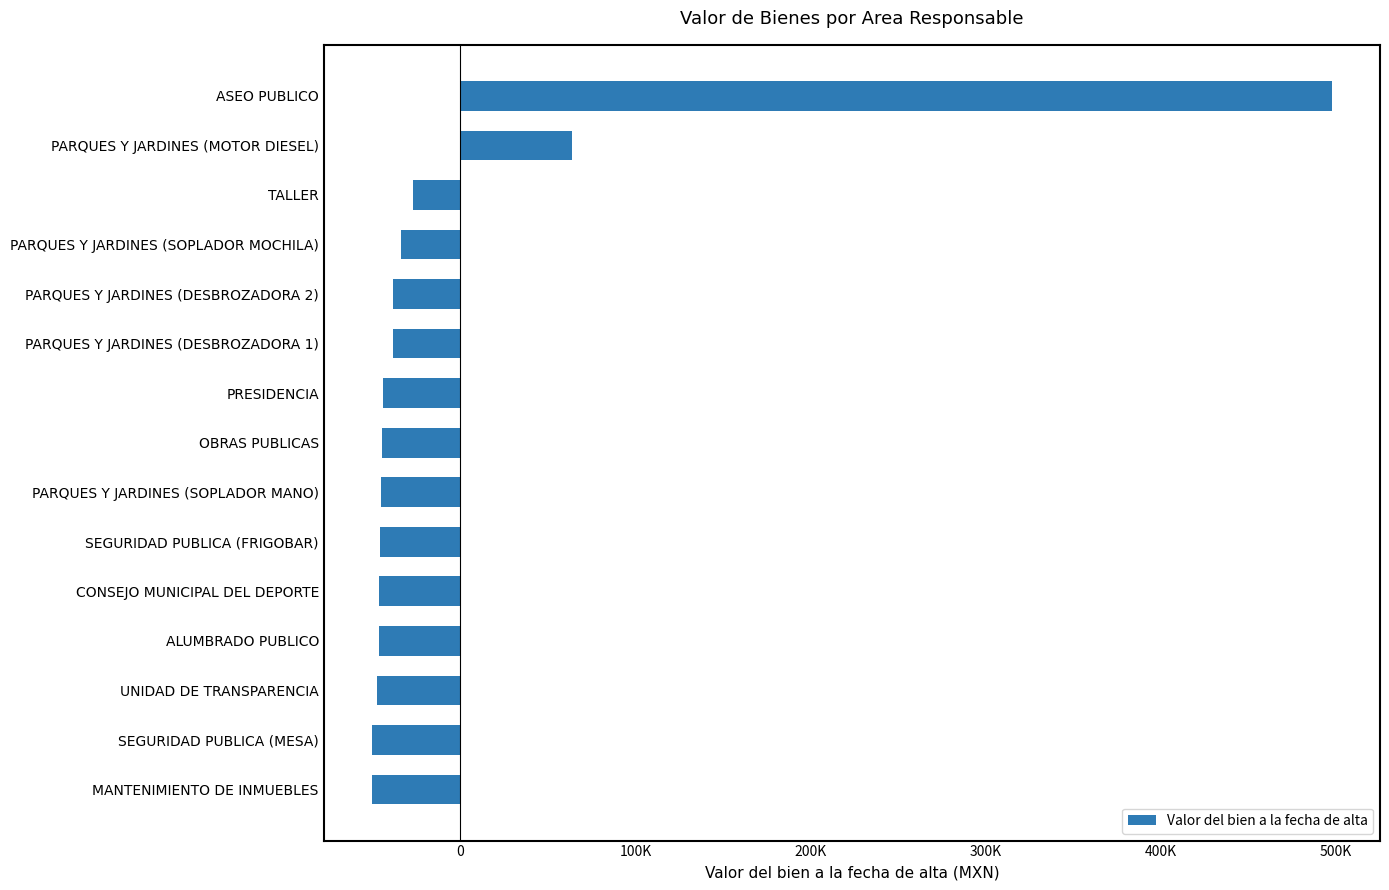

Does the chart contain any negative values?

Yes